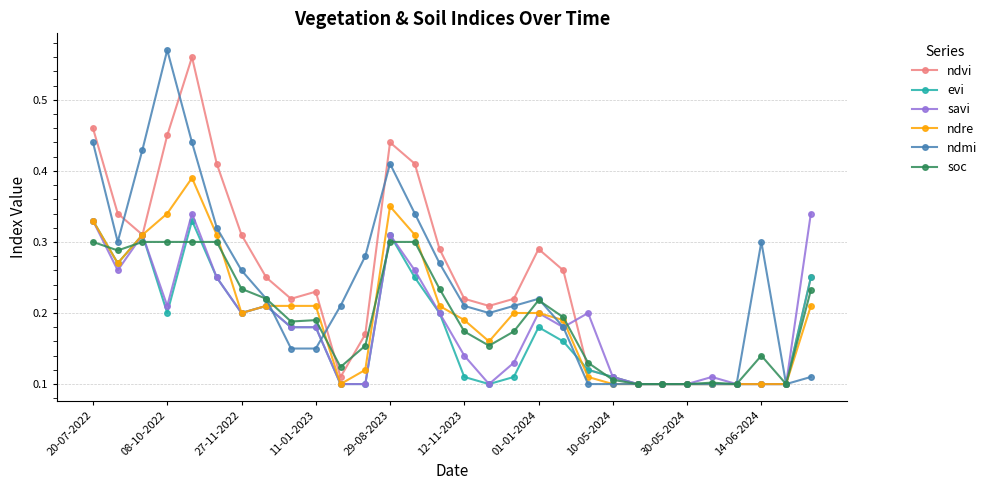

At how many categories does at least one series exceed 0?

30